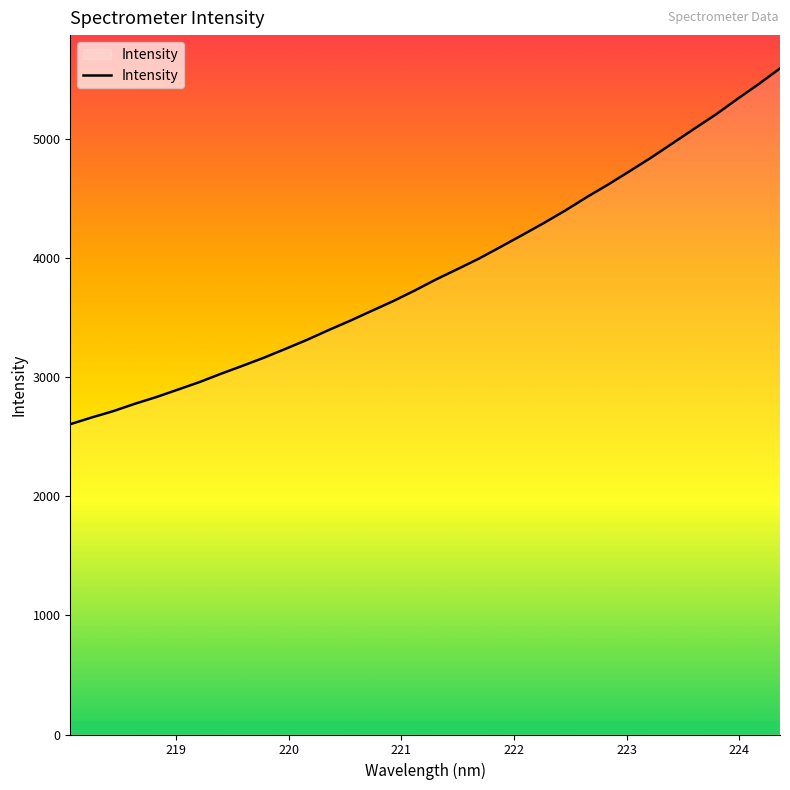

How many lines are shown in the chart?

1